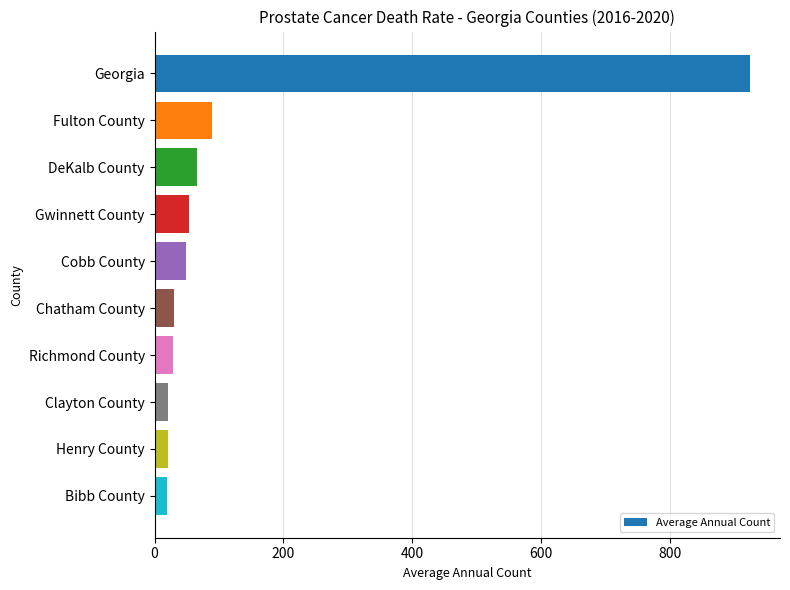

What is the minimum value shown in the chart?

20